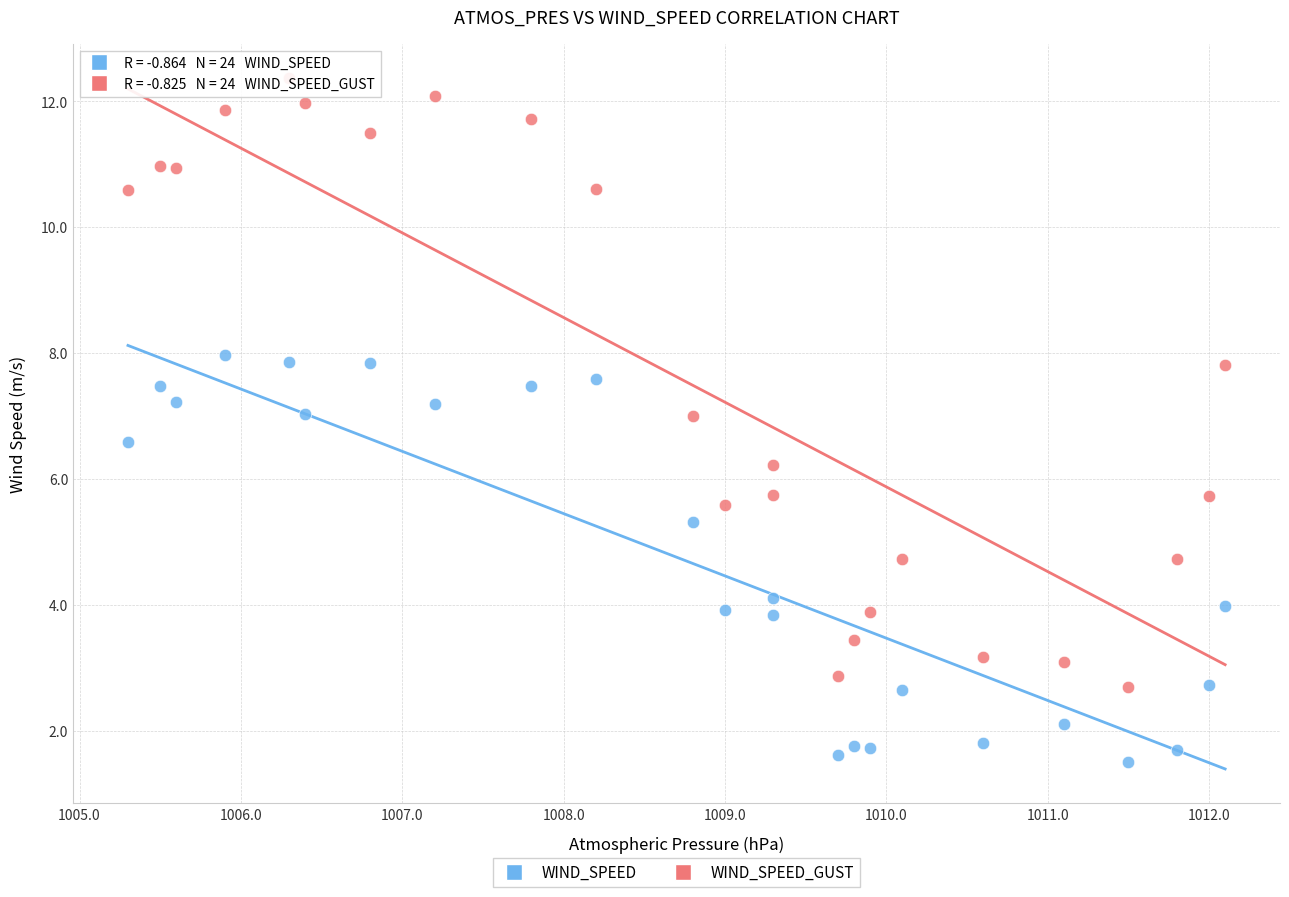

Which series contains the lowest Y value?

WIND_SPEED